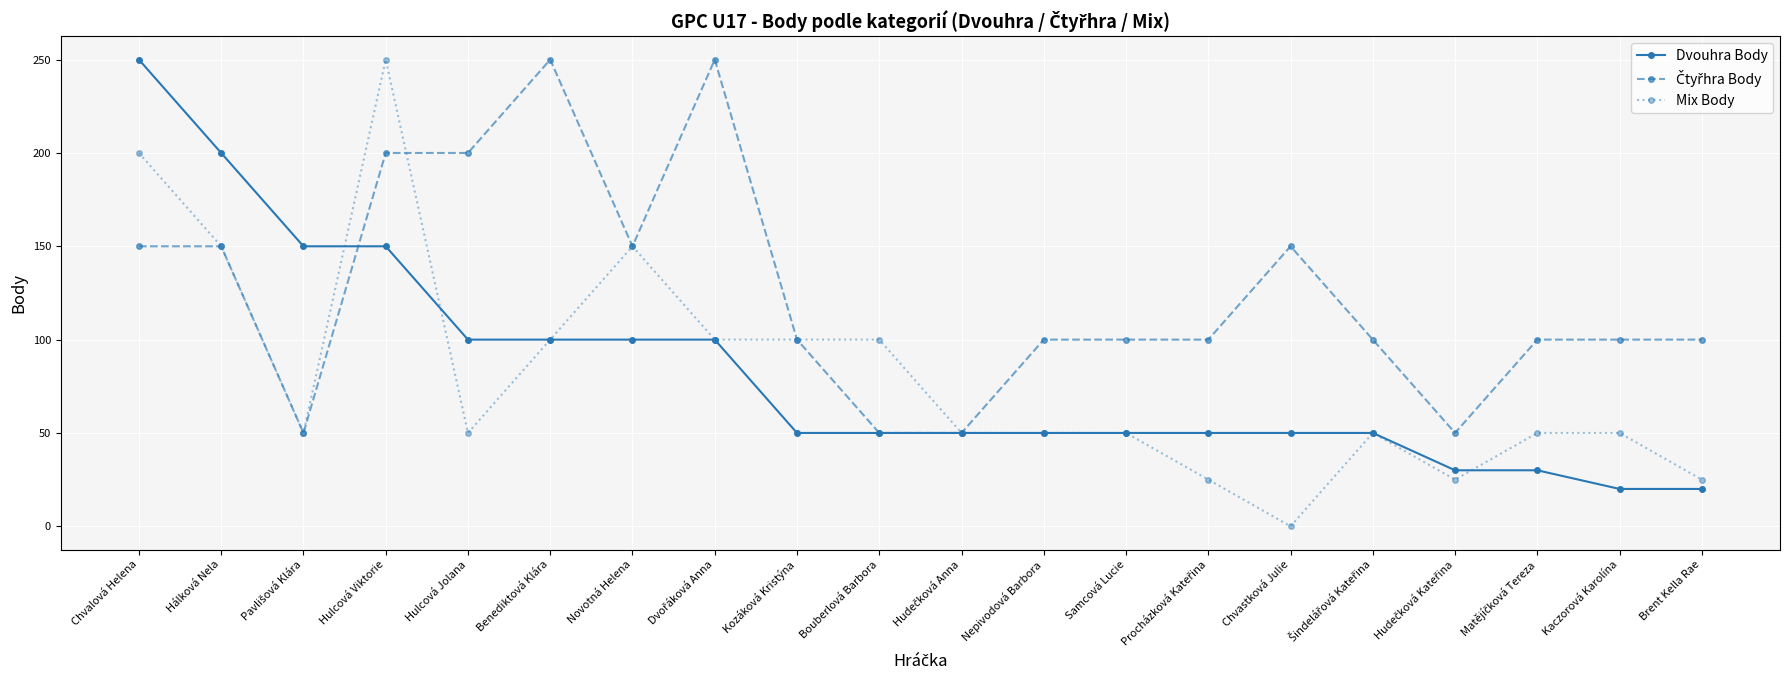

What is the spread (max minus min) of values at Brent Kella Rae?

80